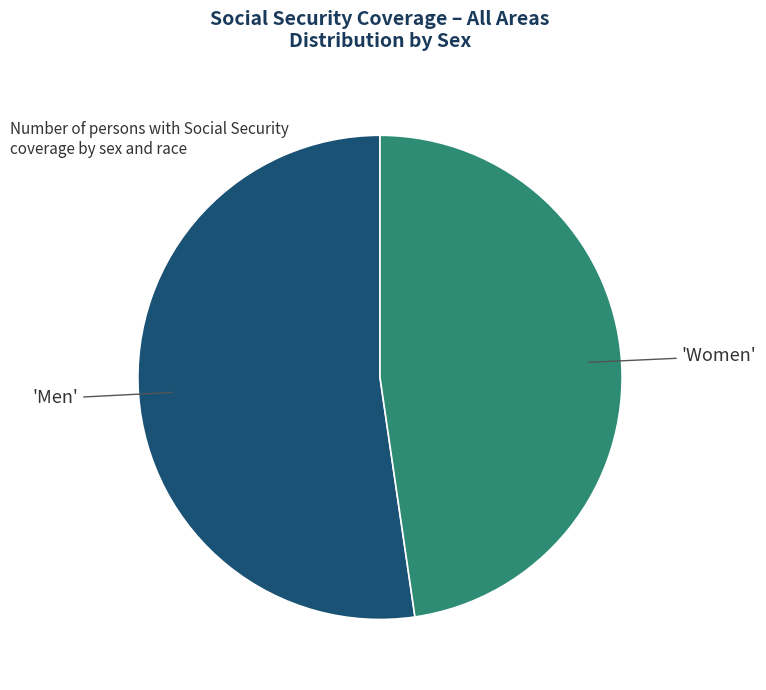

Is there a majority slice in this chart?

Yes